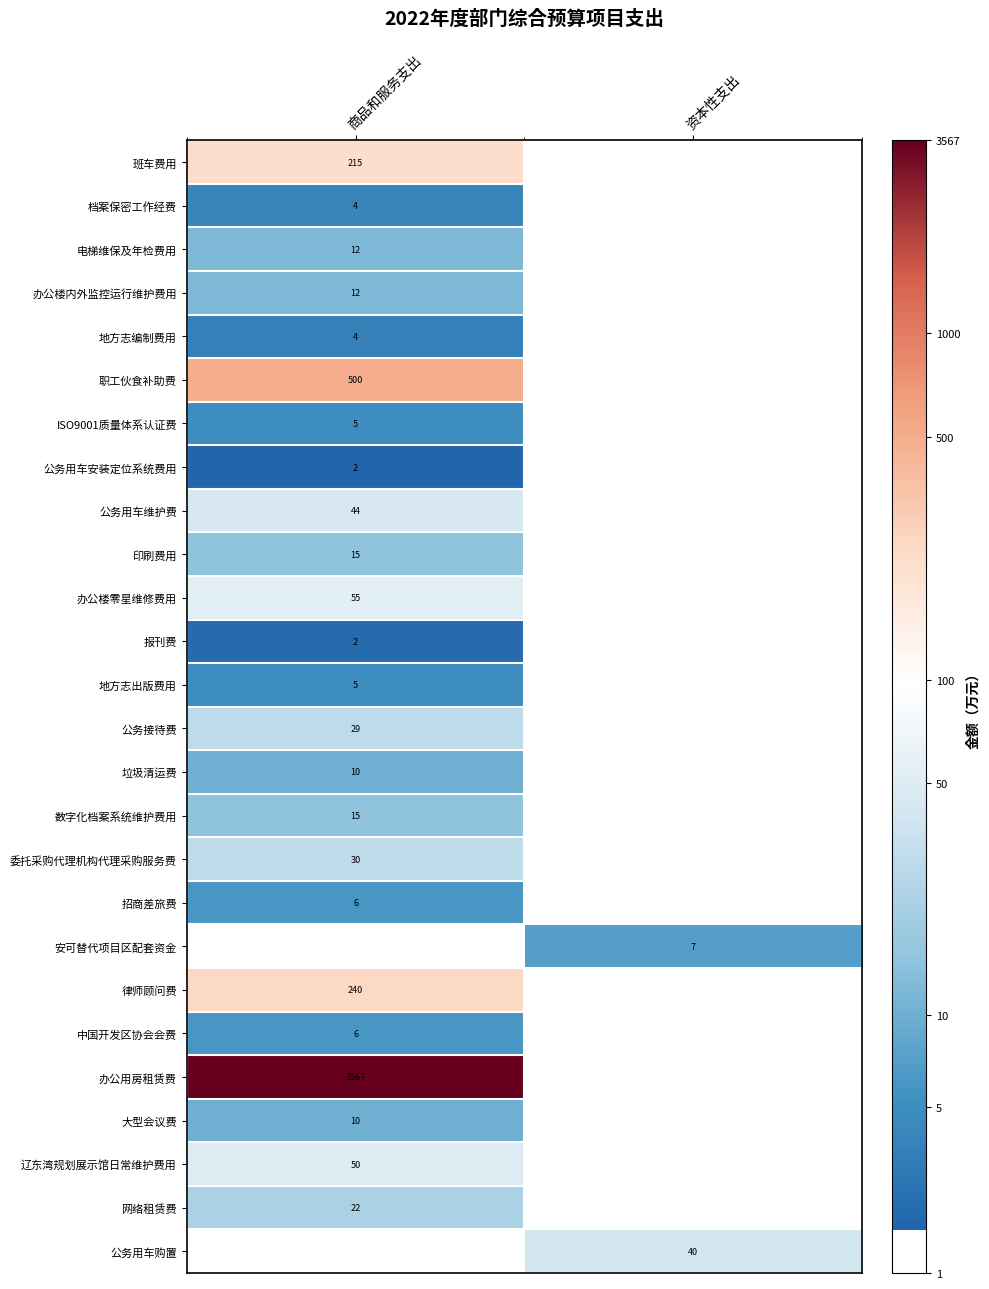

Is the value of 公务接待费 at 商品和服务支出 greater than the value of 职工伙食补助费 at 商品和服务支出?

No